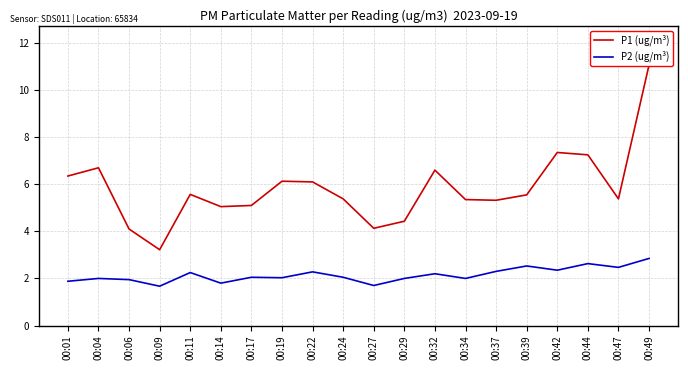

List the labels in order of P2 (ug/m³) value, smallest first.

00:09, 00:27, 00:14, 00:01, 00:06, 00:04, 00:29, 00:34, 00:19, 00:17, 00:24, 00:32, 00:11, 00:22, 00:37, 00:42, 00:47, 00:39, 00:44, 00:49